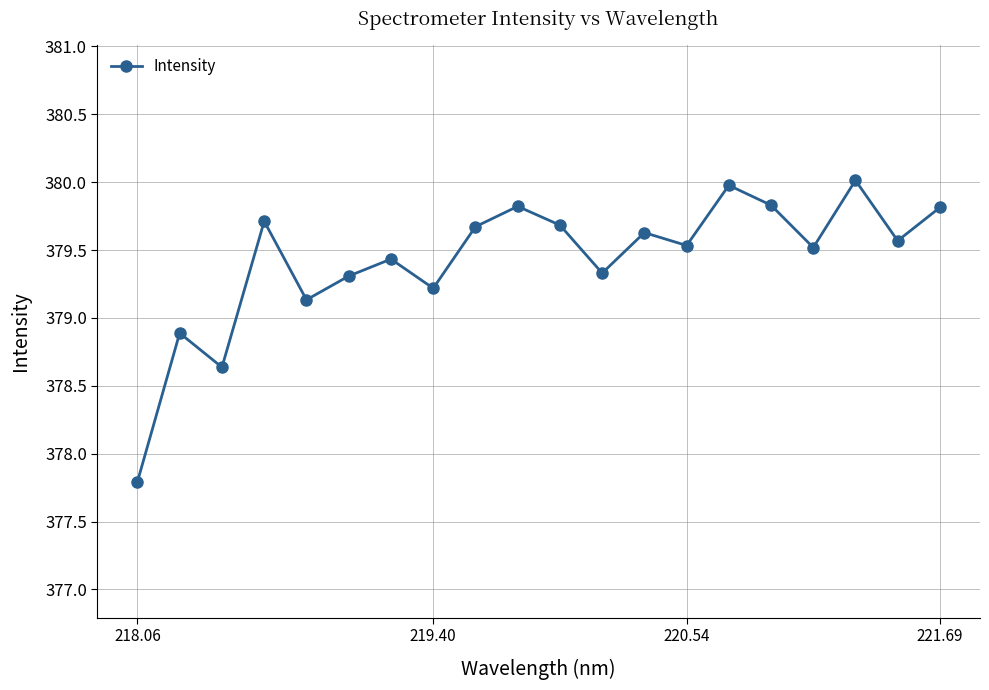

What is the maximum value shown in the chart?

380.0